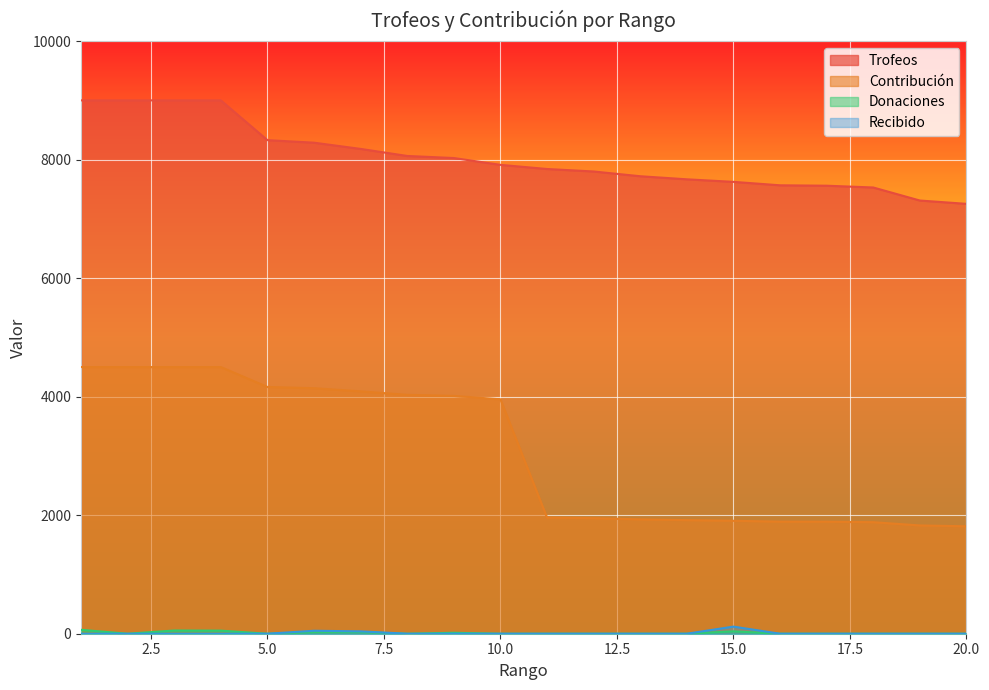

At which label is Donaciones closest to 33?

6